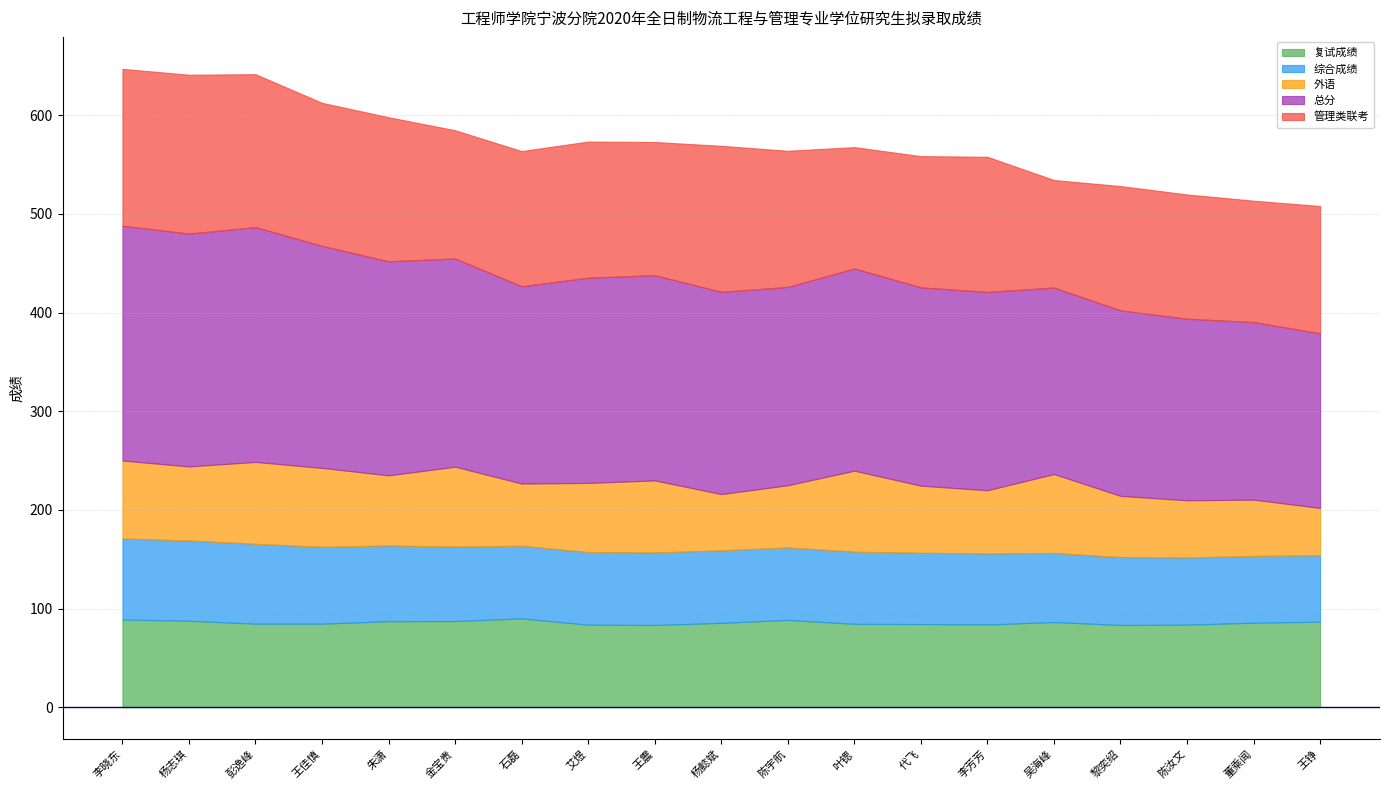

The value of 综合成绩 at 黎奕绍 is 68.9. True or false?

True